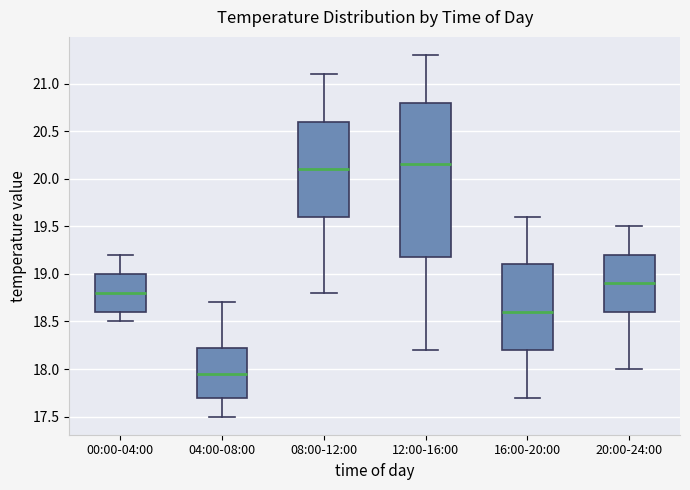

Comparing the boxes themselves (not the whiskers), which one is the tallest?

12:00-16:00